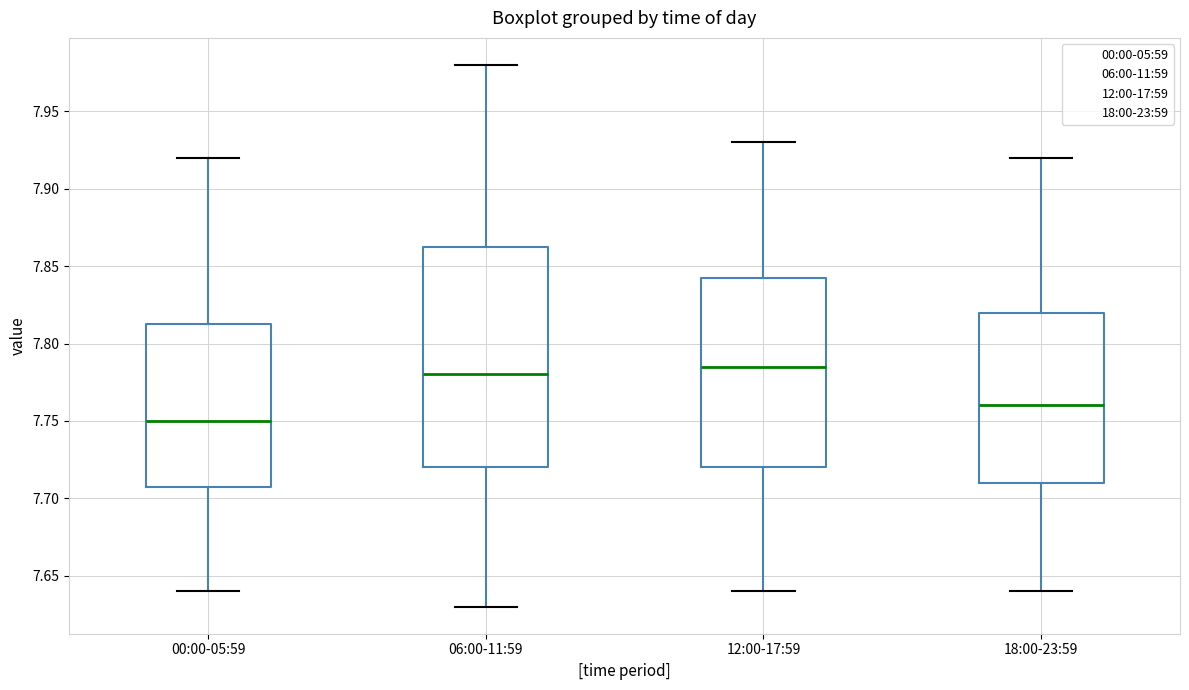

Where is the upper edge of the box for 00:00-05:59 on the y-axis? The values are not printed on the chart, so give them approximately, as read against the axis.

7.815